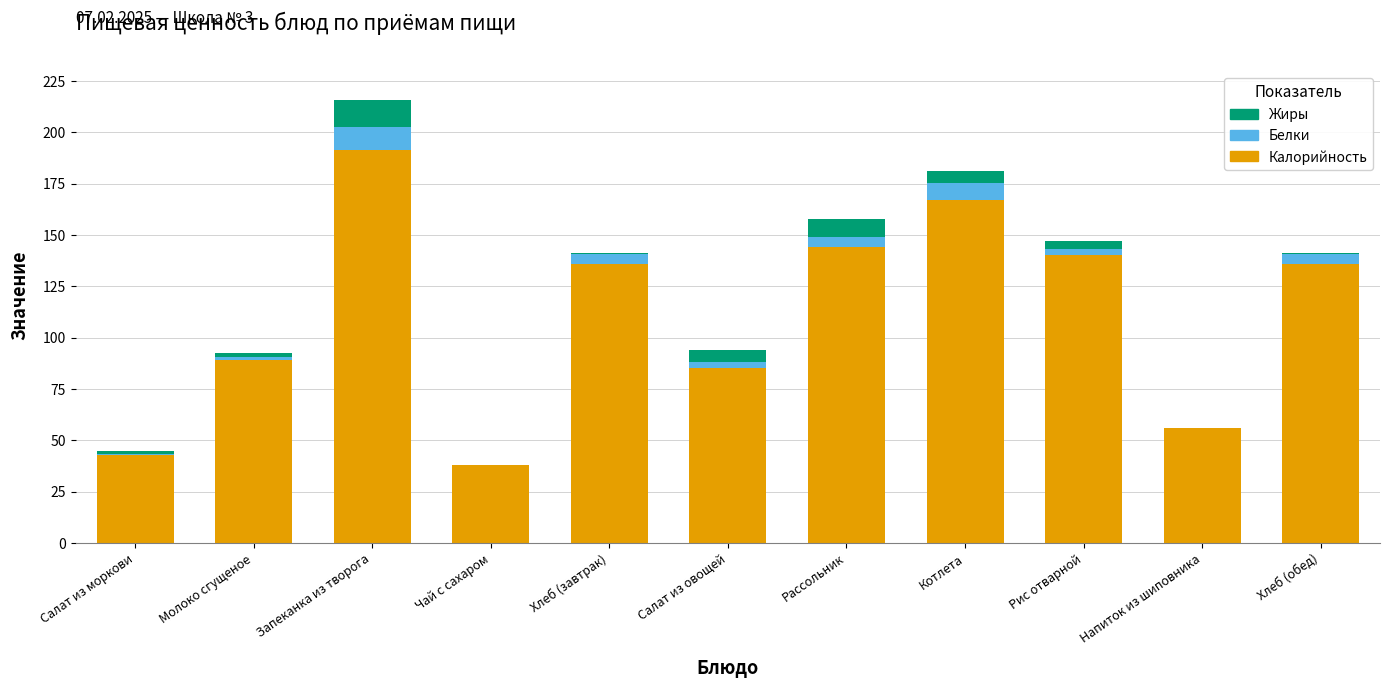

Which category has the highest value in the Калорийность series?

Запеканка из творога